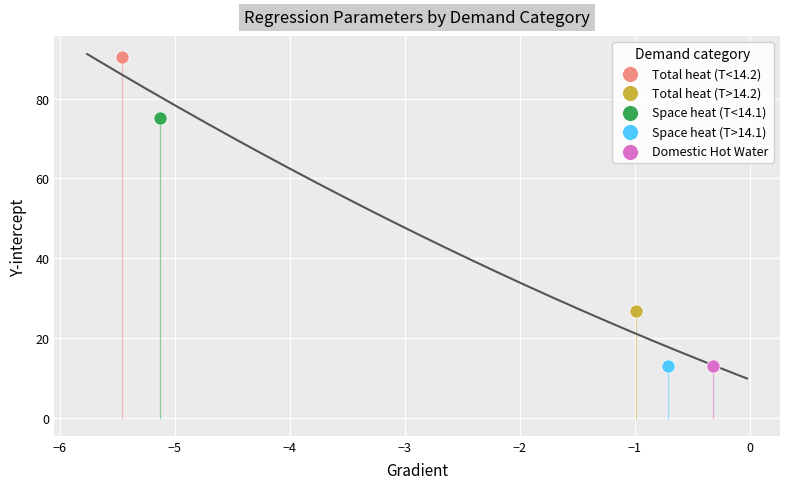

What are all the series names shown in the legend?

Total heat (T<14.2), Total heat (T>14.2), Space heat (T<14.1), Space heat (T>14.1), Domestic Hot Water